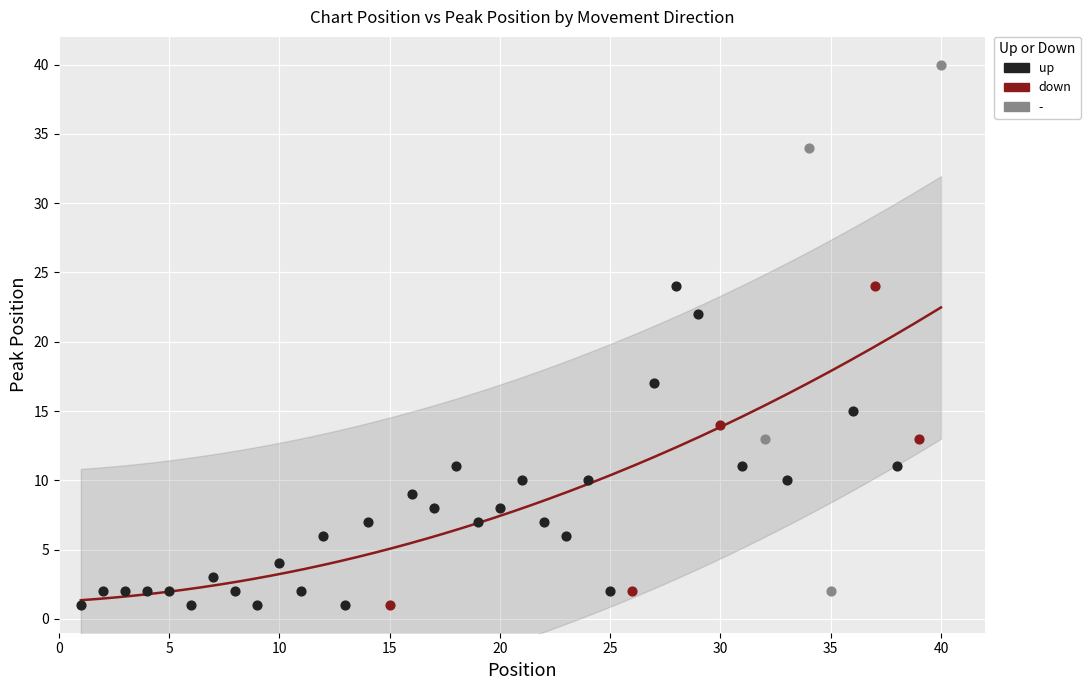

Which series reaches the maximum Y coordinate?

-